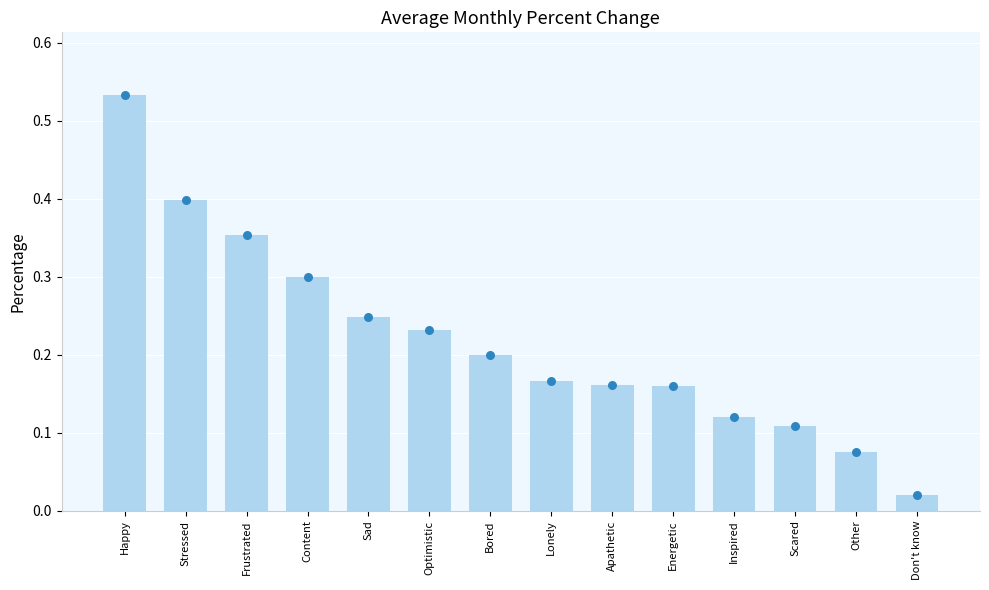

What is the change in value from Content to Energetic?

-0.1